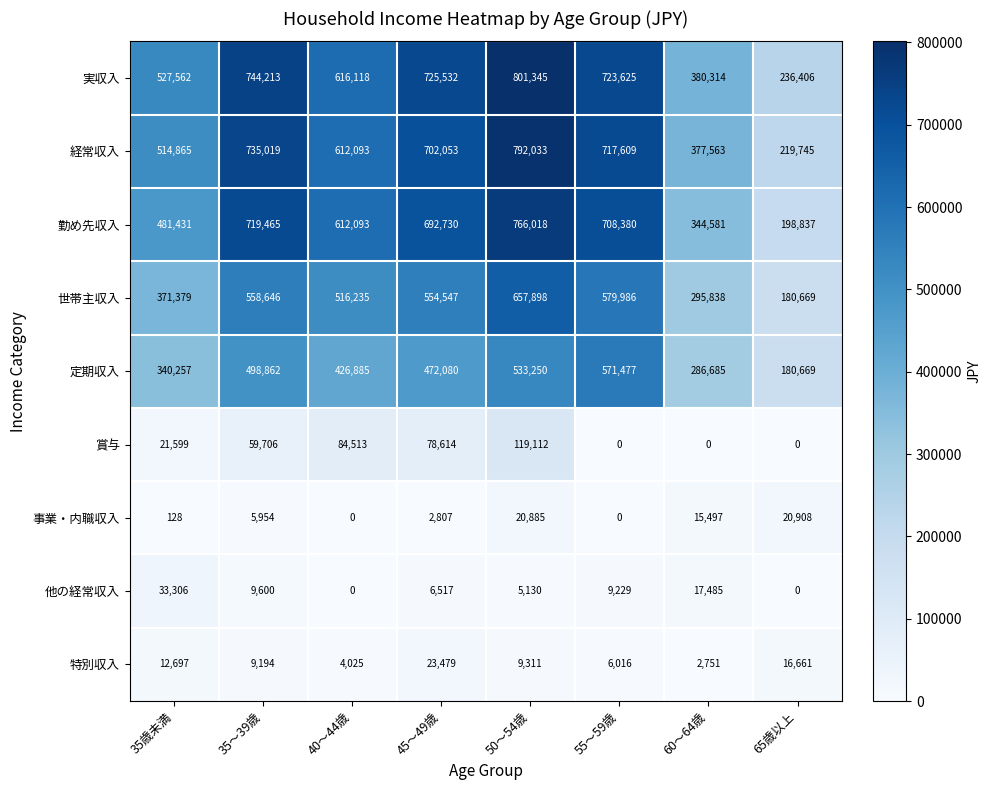

What is the maximum value for 他の経常収入?

33306